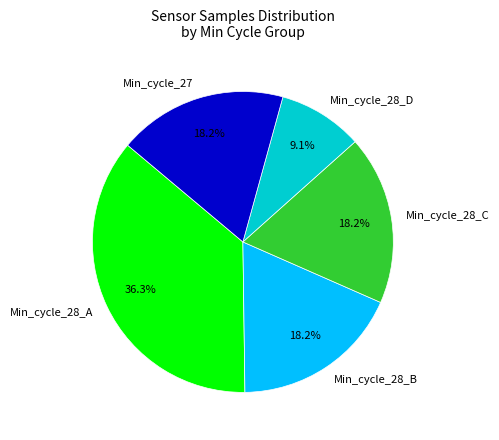

What is the smallest slice in the pie chart?

Min_cycle_28_D